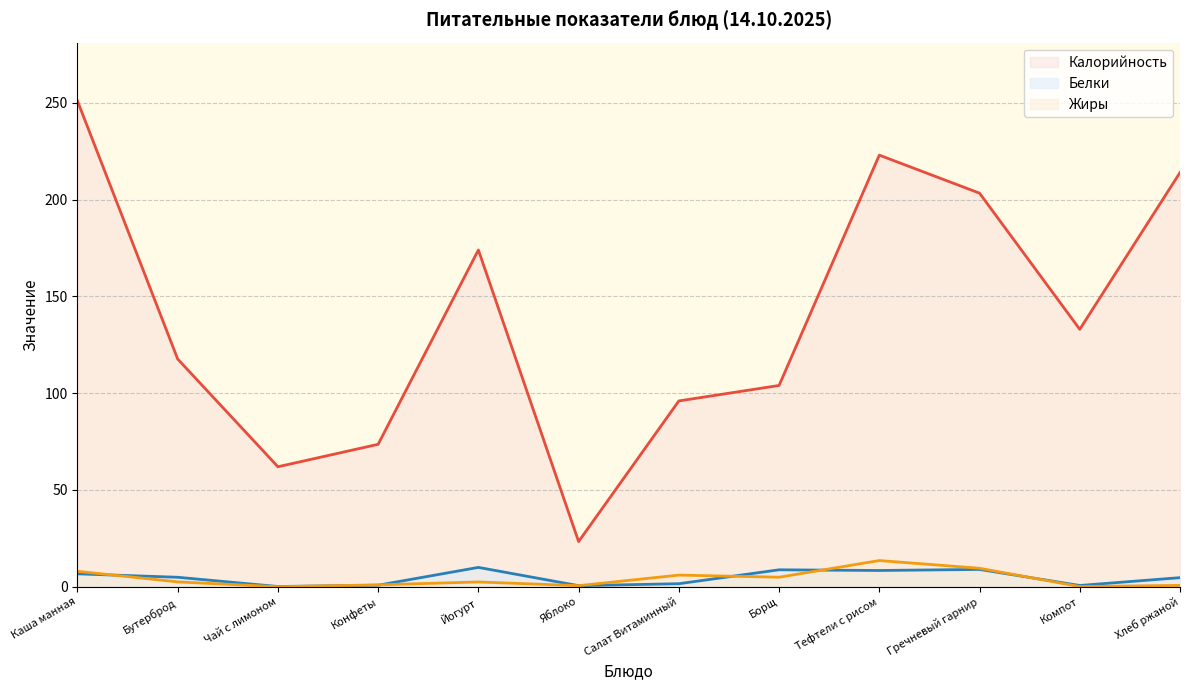

Does the chart display data point markers on the line(s)?

No